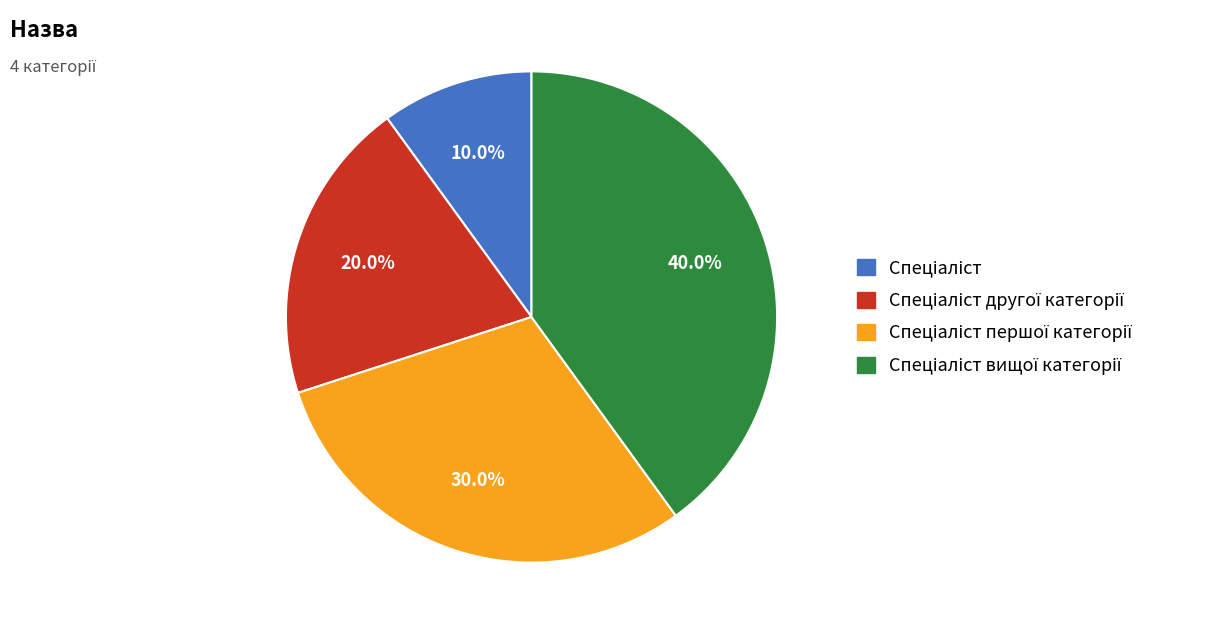

Does any single category account for the majority?

No